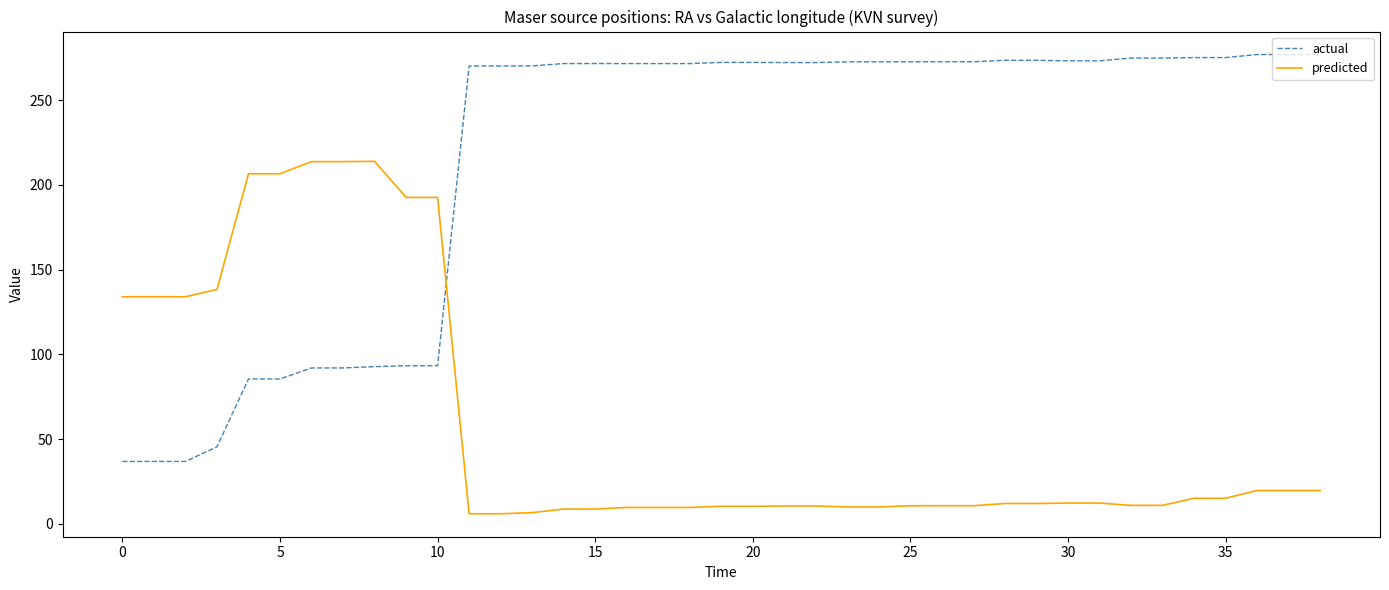

How many times do actual and predicted cross each other?

1